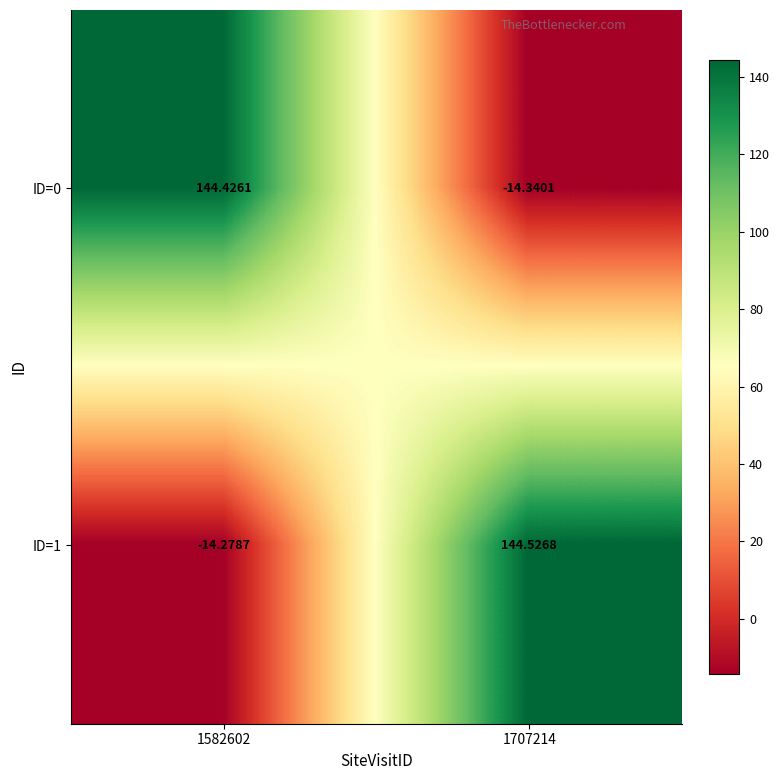

Is the value of ID=0 at 1582602 greater than the value of ID=1 at 1707214?

No